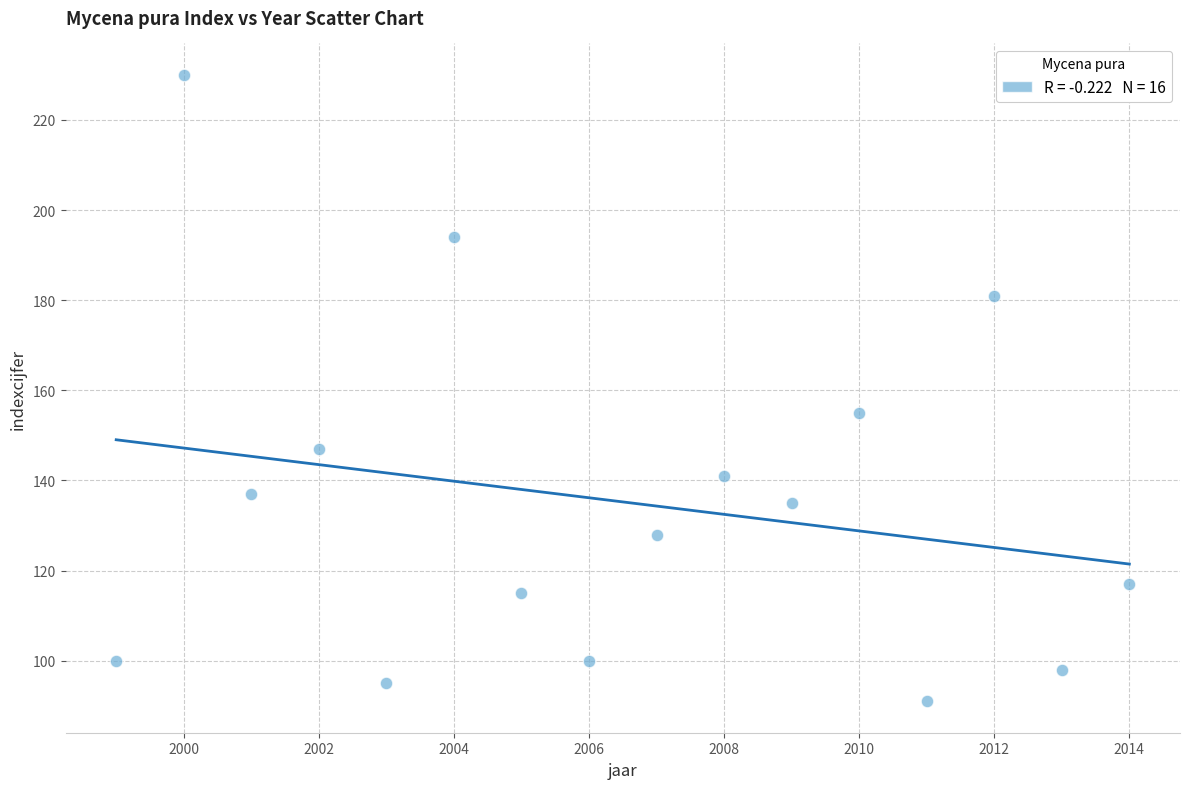

What Y value in the scatter plot is closest to 160?

155